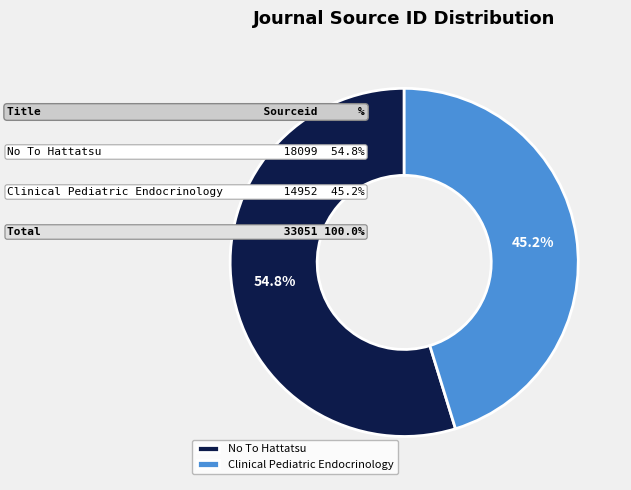

What is the majority slice?

No To Hattatsu